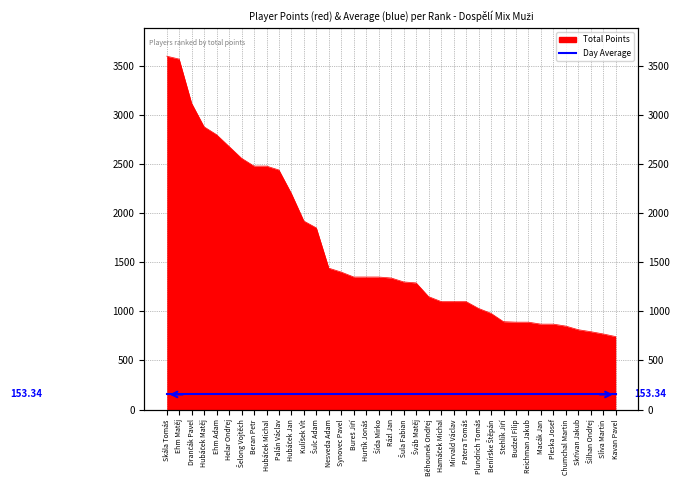

What is the difference between the maximum and minimum values?

2857